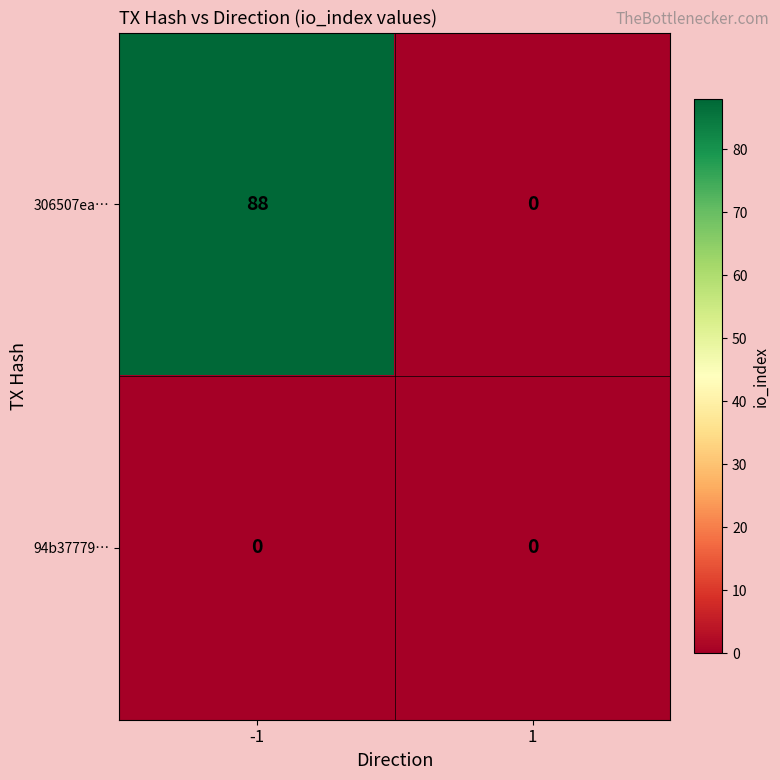

Is the value of 306507ea… at -1 greater than the value of 94b37779… at -1?

Yes